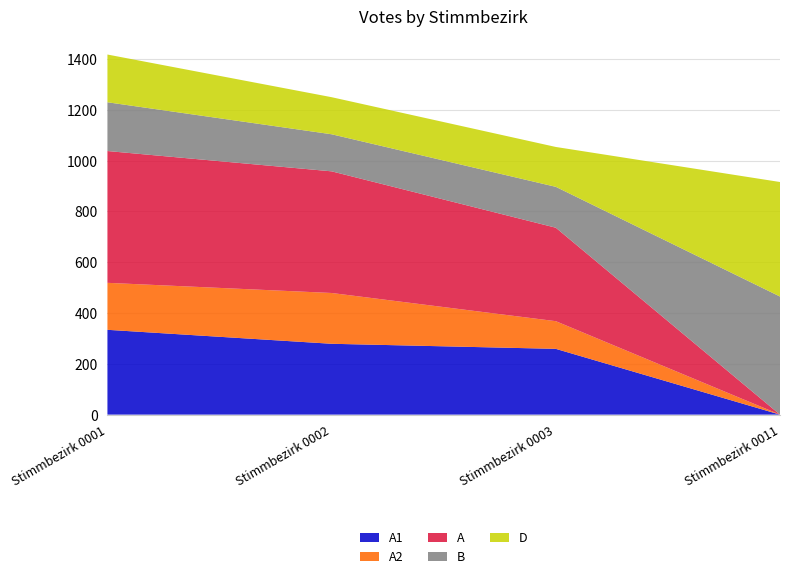

Reading left to right, transcribe all the data shown in this chart.

A1: Stimmbezirk 0001=334	Stimmbezirk 0002=279	Stimmbezirk 0003=259	Stimmbezirk 0011=0
A2: Stimmbezirk 0001=185	Stimmbezirk 0002=200	Stimmbezirk 0003=109	Stimmbezirk 0011=0
A: Stimmbezirk 0001=519	Stimmbezirk 0002=479	Stimmbezirk 0003=368	Stimmbezirk 0011=0
B: Stimmbezirk 0001=192	Stimmbezirk 0002=146	Stimmbezirk 0003=161	Stimmbezirk 0011=465
D: Stimmbezirk 0001=188	Stimmbezirk 0002=146	Stimmbezirk 0003=157	Stimmbezirk 0011=451